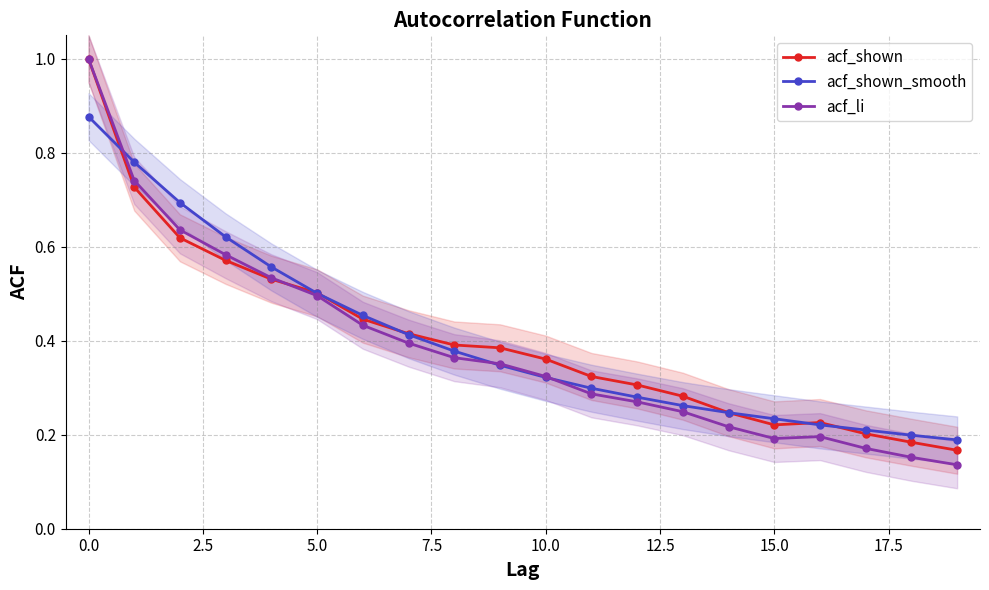

Which series has the widest spread of values?

acf_li